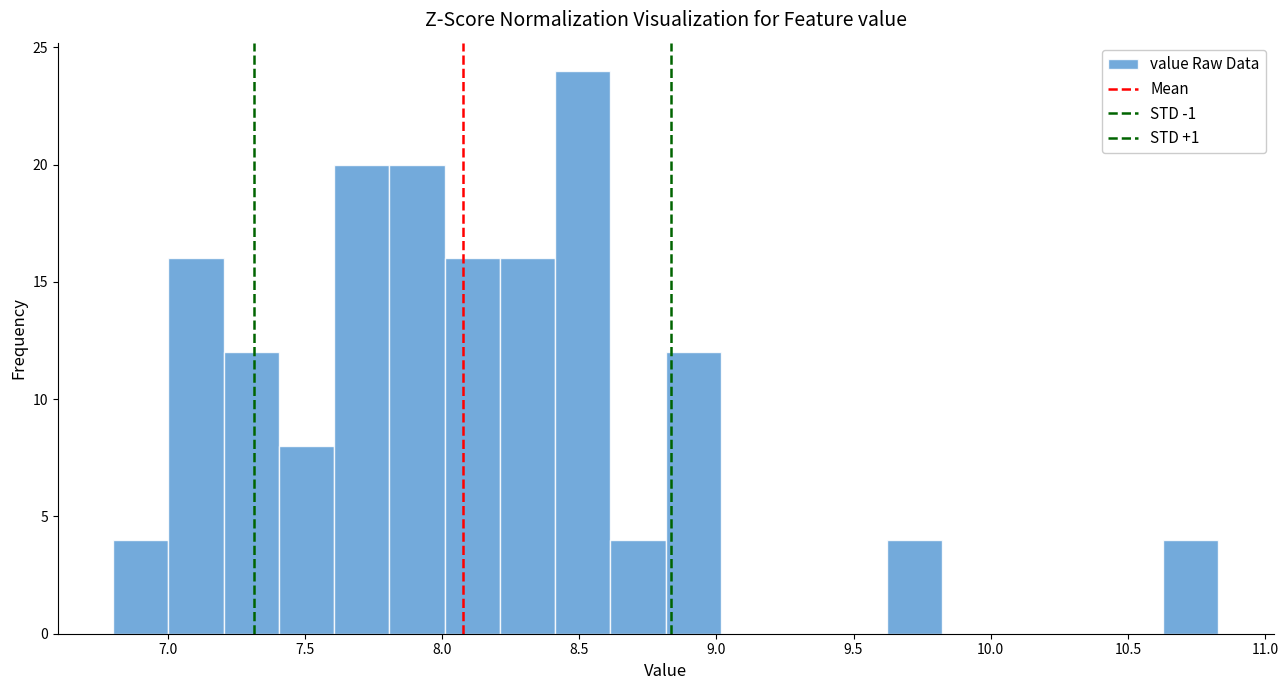

How tall is the bar that spans 9.60 to 9.80 on the x-axis? Neither the bar edges nor the heights are printed on the chart, so give them approximately, as read against the axes.

4